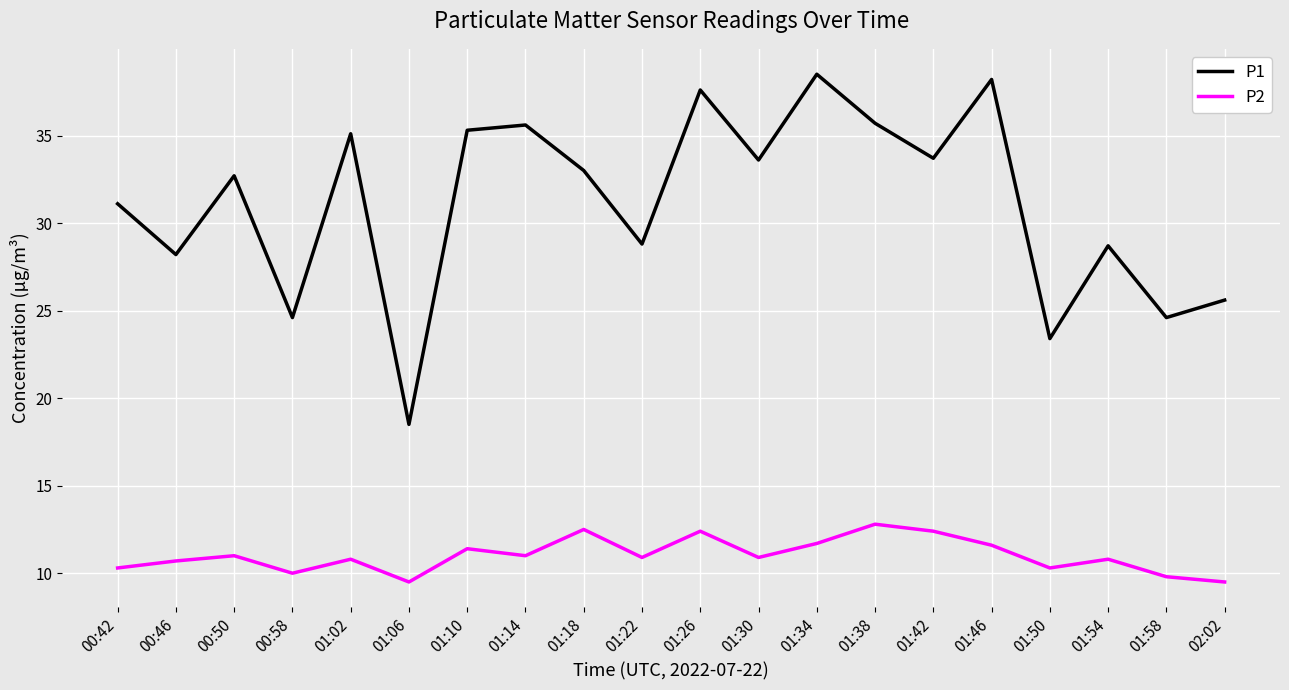

What is the difference between the P1 values at 01:50 and 01:42?

10.3